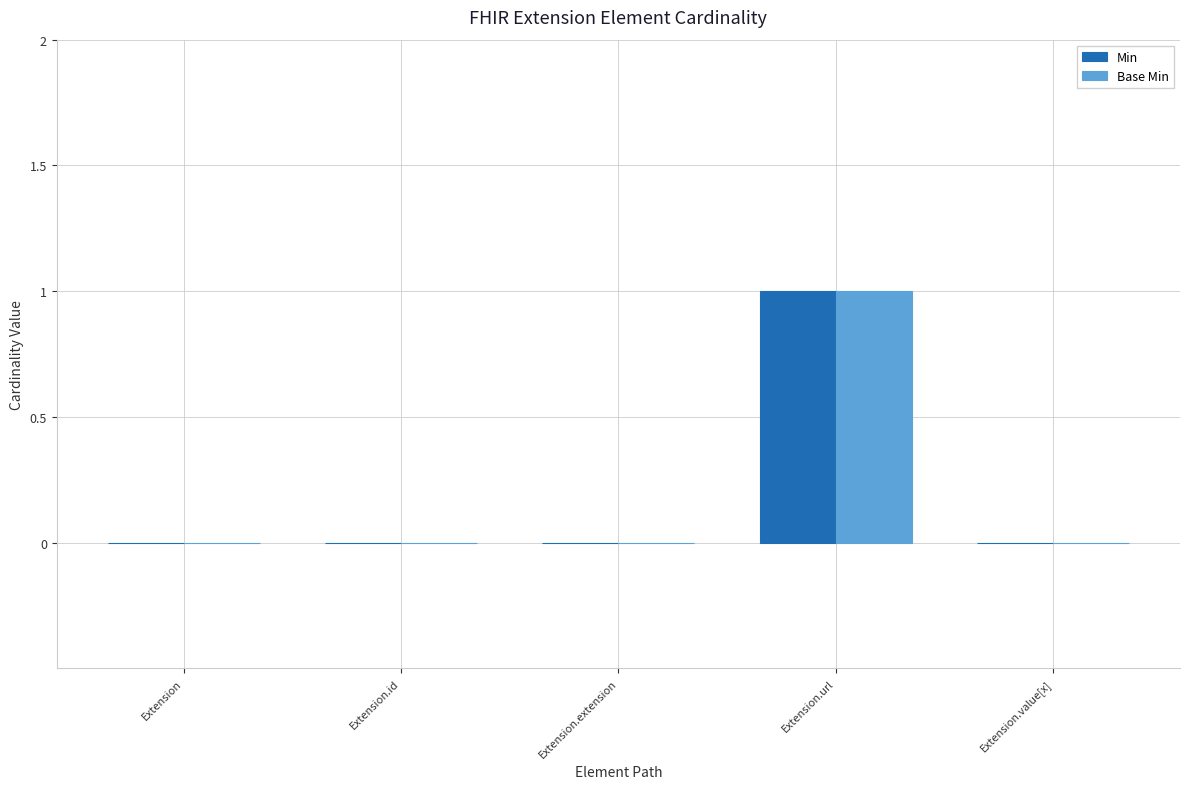

Are the bars grouped side by side (vs. stacked)?

Yes